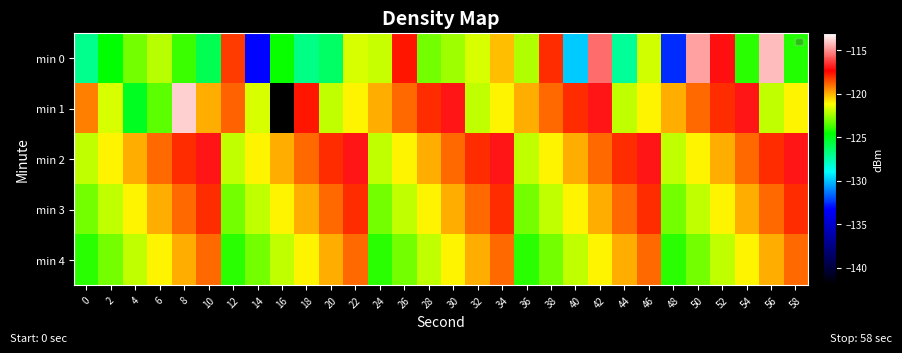

Reading left to right, what are all the values shown in this chart?

min 0: 0=-126.9	2=-124.7	4=-123.1	6=-122.1	8=-123.8	10=-125.9	12=-118.2	14=-133.2	16=-124.5	18=-126.9	20=-126.3	22=-121.7	24=-121.9	26=-117.8	28=-123.0	30=-122.5	32=-121.7	34=-120.1	36=-122.3	38=-118.0	40=-129.8	42=-115.5	44=-127.2	46=-121.7	48=-132.5	50=-114.6	52=-117.2	54=-124.0	56=-114.2	58=-124.1
min 1: 0=-119.3	2=-121.7	4=-125.1	6=-123.4	8=-113.9	10=-119.9	12=-118.9	14=-121.6	16=-142.0	18=-117.7	20=-122.0	22=-121.0	24=-120.0	26=-119.0	28=-118.0	30=-117.0	32=-122.0	34=-121.0	36=-120.0	38=-119.0	40=-118.0	42=-117.0	44=-122.0	46=-121.0	48=-120.0	50=-119.0	52=-118.0	54=-117.0	56=-122.0	58=-121.0
min 2: 0=-122.0	2=-121.0	4=-120.0	6=-119.0	8=-118.0	10=-117.0	12=-122.0	14=-121.0	16=-120.0	18=-119.0	20=-118.0	22=-117.0	24=-122.0	26=-121.0	28=-120.0	30=-119.0	32=-118.0	34=-117.0	36=-122.0	38=-121.0	40=-120.0	42=-119.0	44=-118.0	46=-117.0	48=-122.0	50=-121.0	52=-120.0	54=-119.0	56=-118.0	58=-117.0
min 3: 0=-123.0	2=-122.0	4=-121.0	6=-120.0	8=-119.0	10=-118.0	12=-123.0	14=-122.0	16=-121.0	18=-120.0	20=-119.0	22=-118.0	24=-123.0	26=-122.0	28=-121.0	30=-120.0	32=-119.0	34=-118.0	36=-123.0	38=-122.0	40=-121.0	42=-120.0	44=-119.0	46=-118.0	48=-123.0	50=-122.0	52=-121.0	54=-120.0	56=-119.0	58=-118.0
min 4: 0=-124.0	2=-123.0	4=-122.0	6=-121.0	8=-120.0	10=-119.0	12=-124.0	14=-123.0	16=-122.0	18=-121.0	20=-120.0	22=-119.0	24=-124.0	26=-123.0	28=-122.0	30=-121.0	32=-120.0	34=-119.0	36=-124.0	38=-123.0	40=-122.0	42=-121.0	44=-120.0	46=-119.0	48=-124.0	50=-123.0	52=-122.0	54=-121.0	56=-120.0	58=-119.0